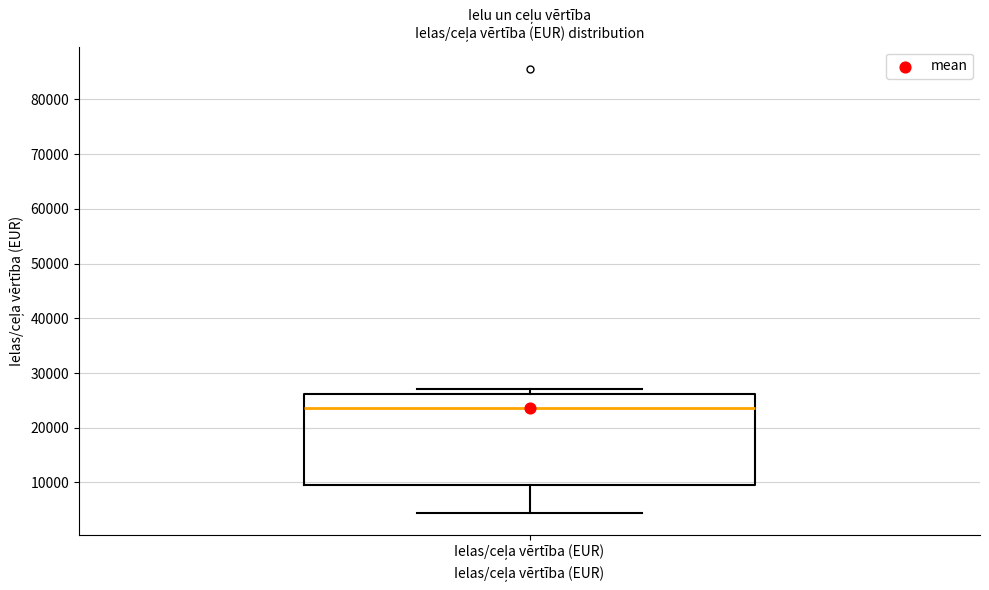

Where is the lower edge of the box for Ielas/ceļa vērtība (EUR) on the y-axis? The values are not printed on the chart, so give them approximately, as read against the axis.

9000